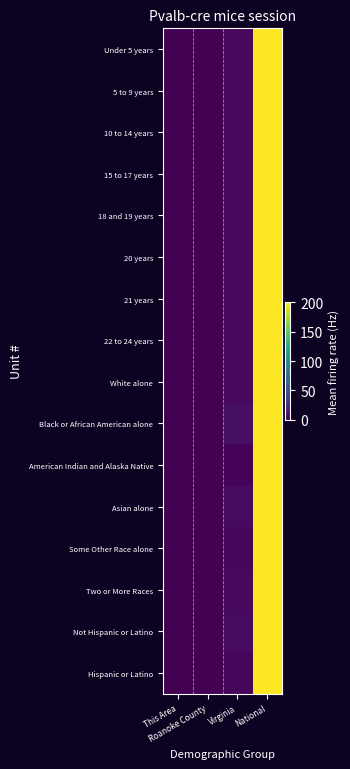

At how many categories does at least one series exceed 18?

1